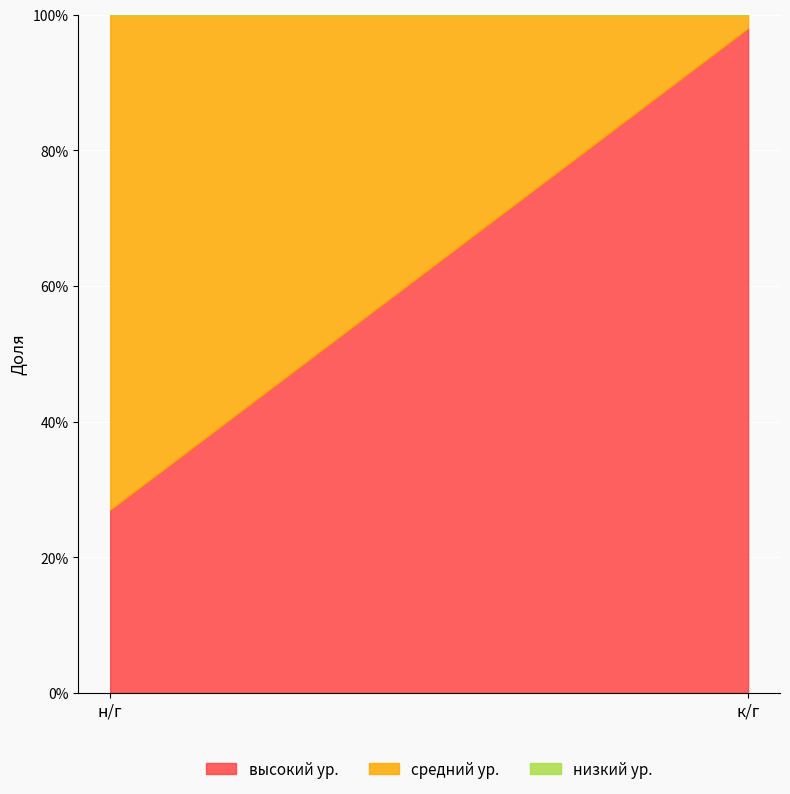

What is the approximate value of высокий ур. at к/г?

1.0